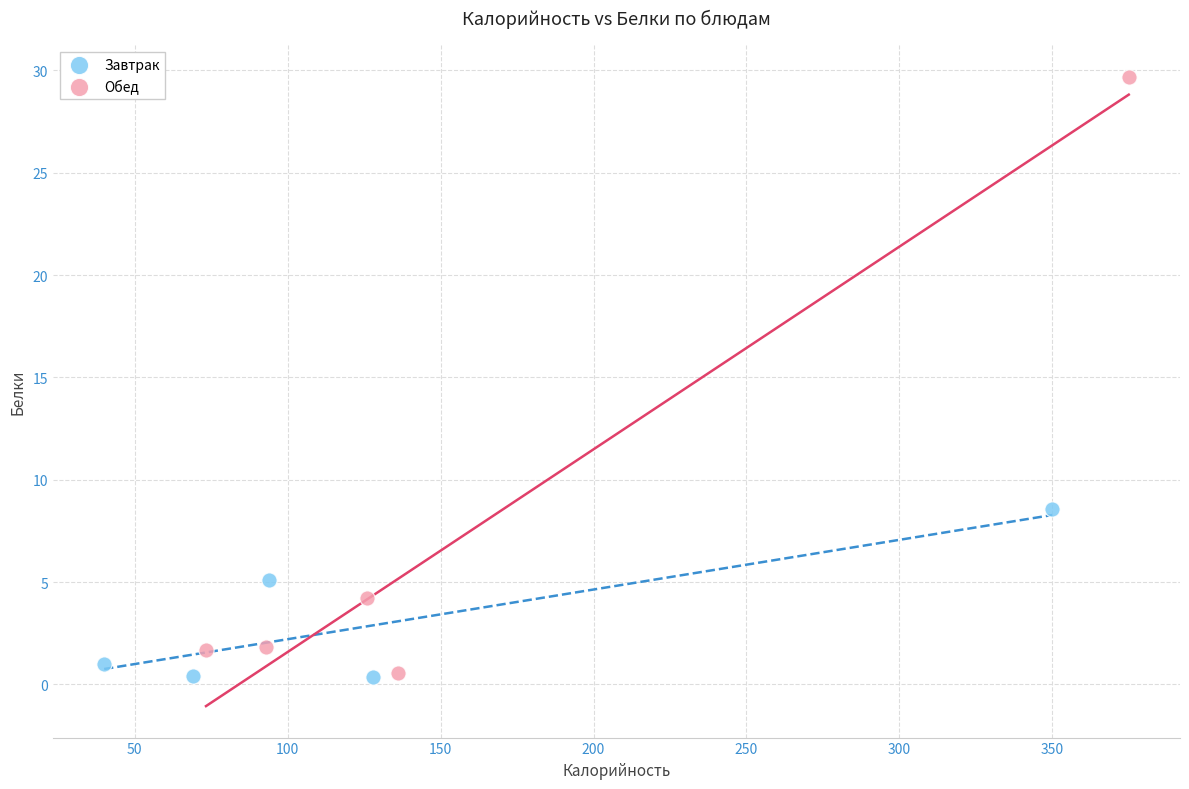

Which series contains the highest Y value?

Обед